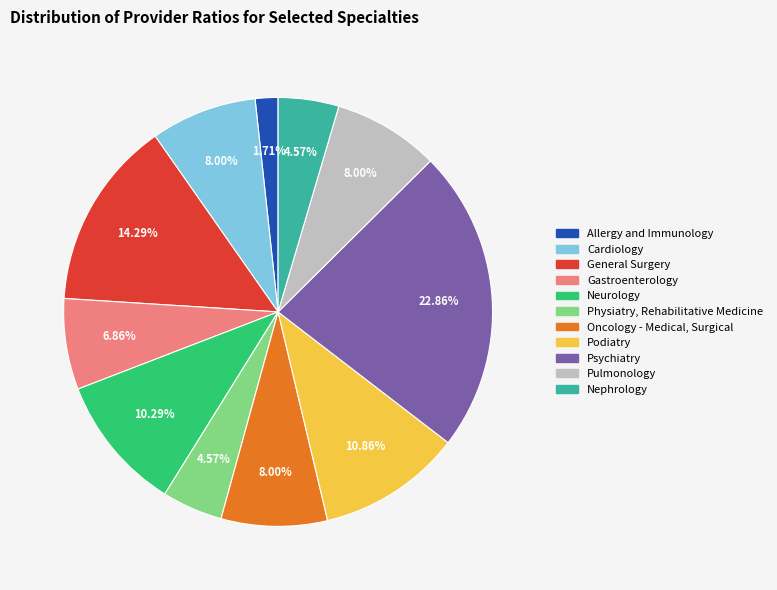

How many segments does this pie chart have?

11